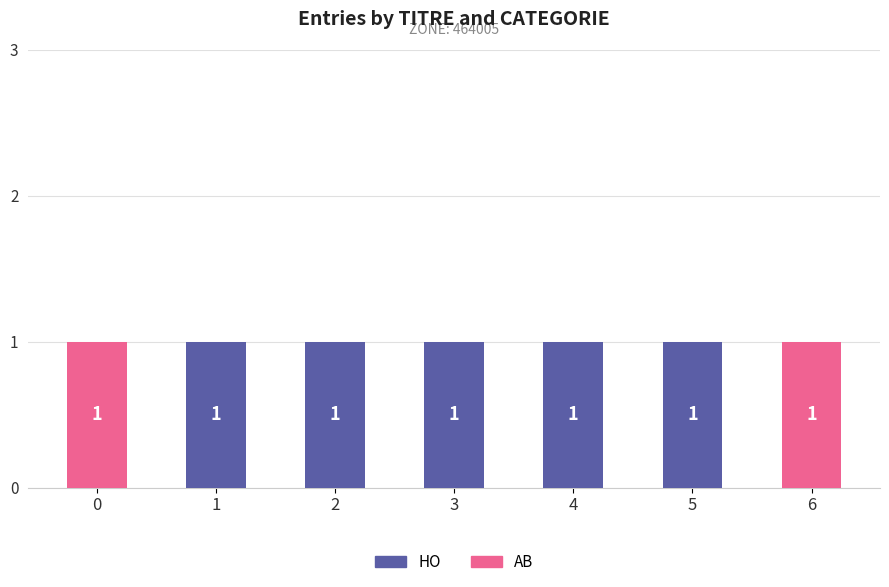

What is the sum of all HO values?

5